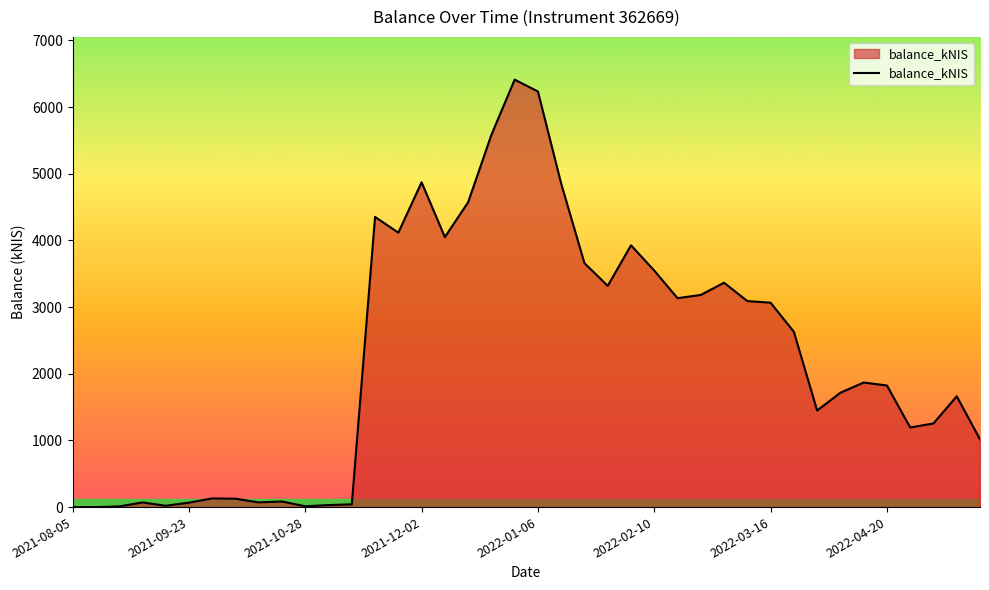

What is the average value?

2264.9